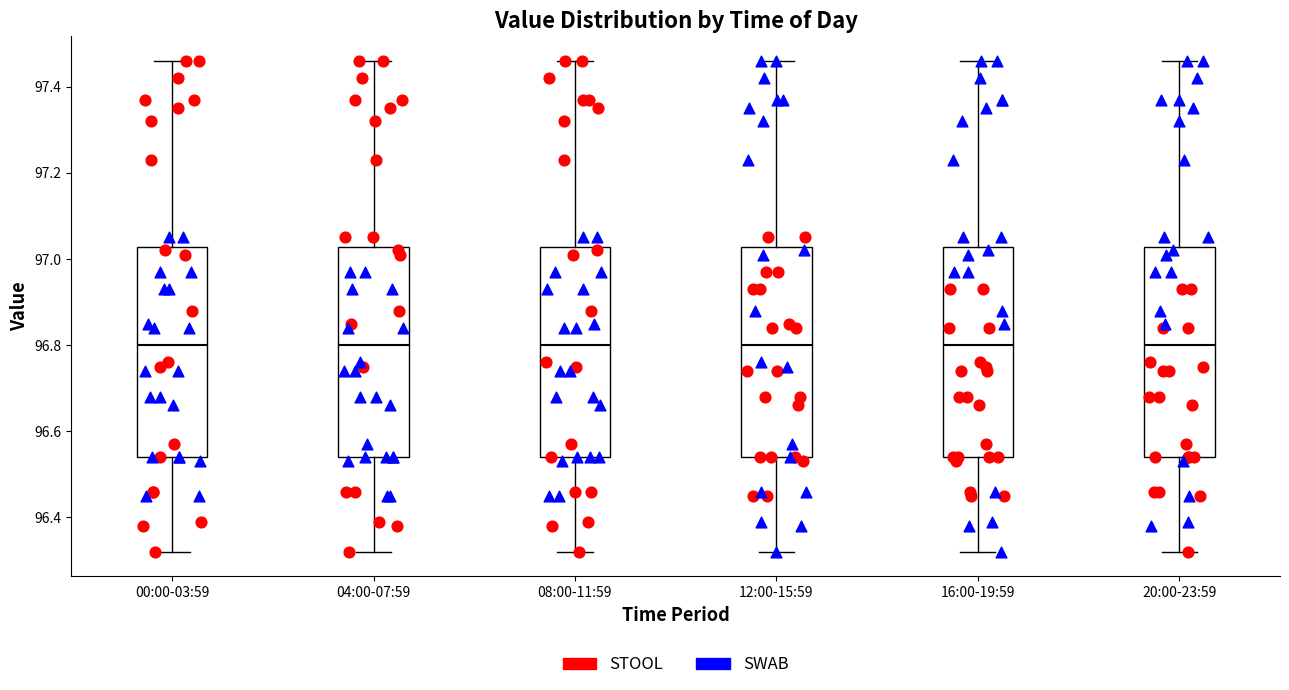

Where does the median line of the box for 08:00-11:59 sit on the y-axis? The values are not printed on the chart, so give them approximately, as read against the axis.

96.80